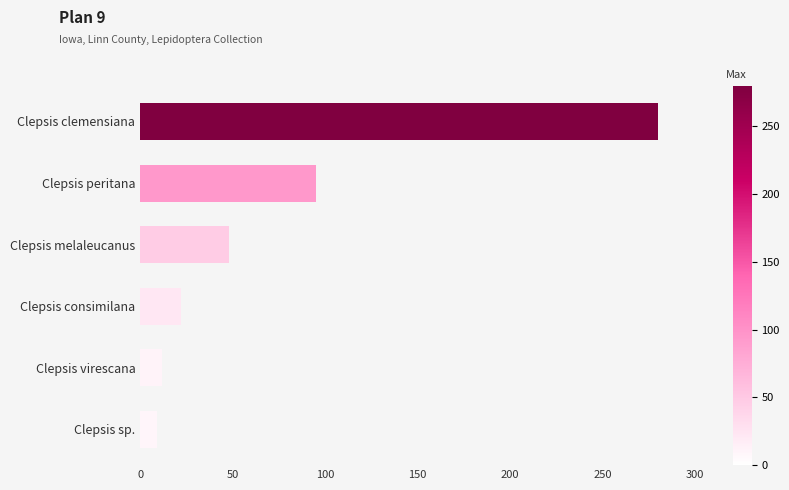

What is the minimum value shown in the chart?

9